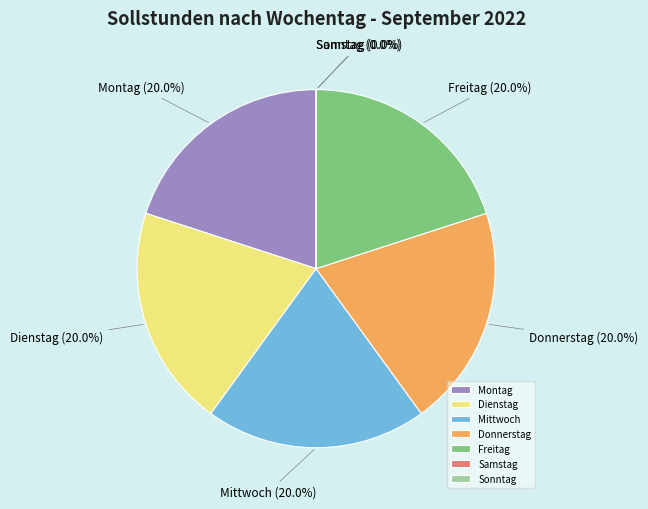

Is it true that Mittwoch is 20% of the pie?

True